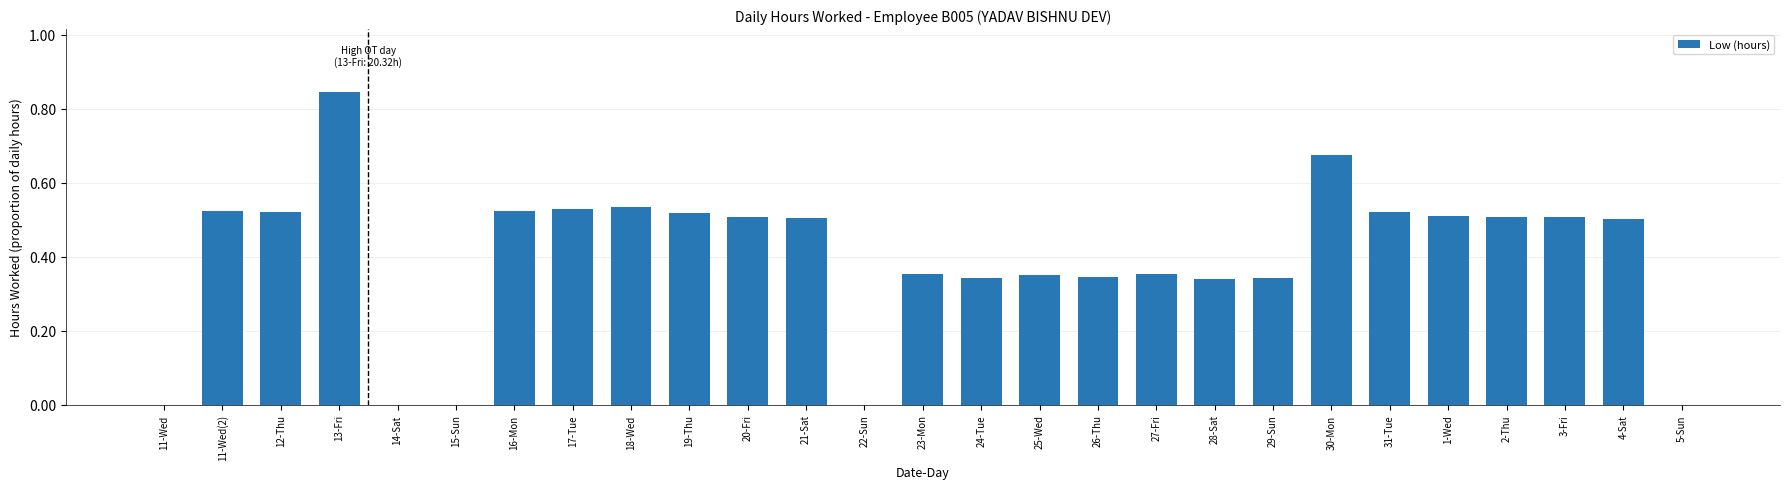

How many values are between 0 and 1?

27